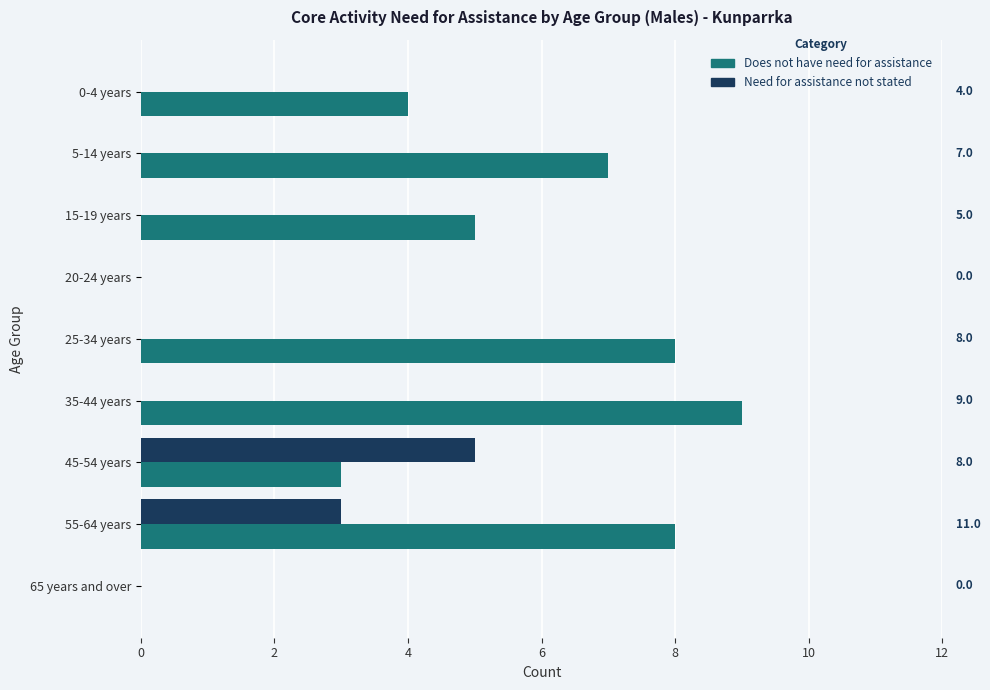

How many Does not have need for assistance values are between 3 and 8?

6